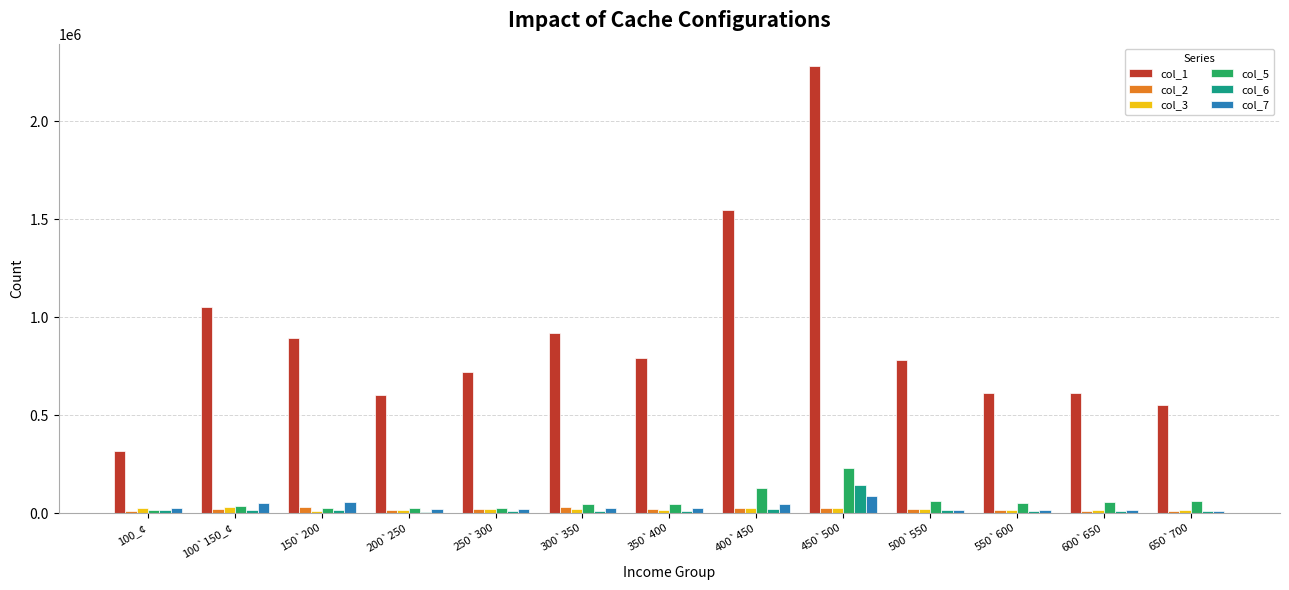

Which series has the largest range (max minus min)?

col_1